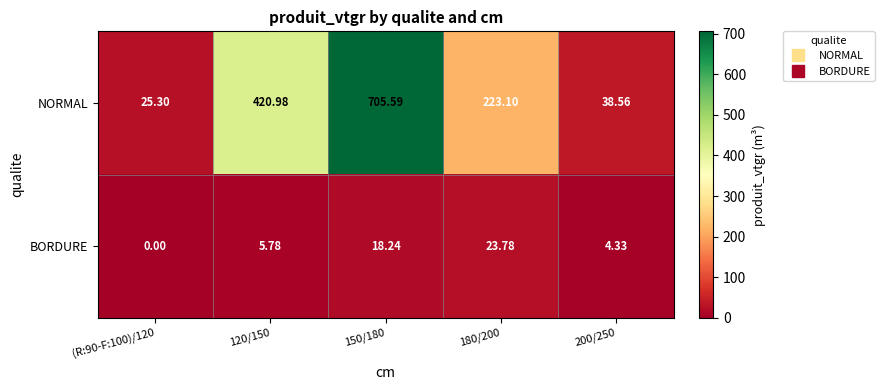

List the series in order of their peak value, lowest first.

BORDURE, NORMAL